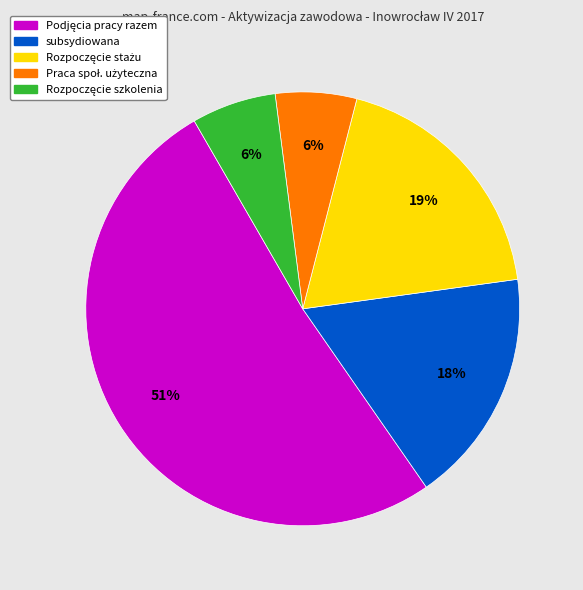

To the nearest percent, what is the average slice percentage?

20%